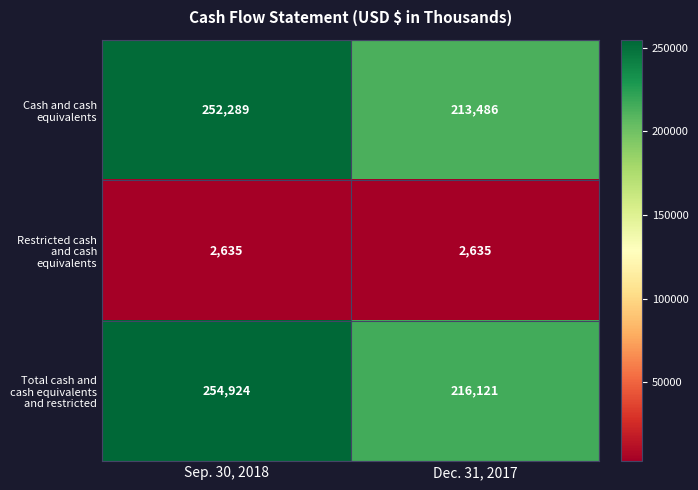

At how many categories does at least one series exceed 25192?

2